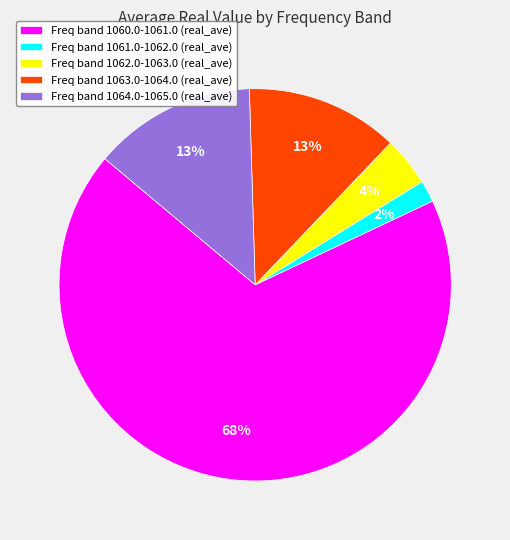

Is there a majority slice in this chart?

Yes